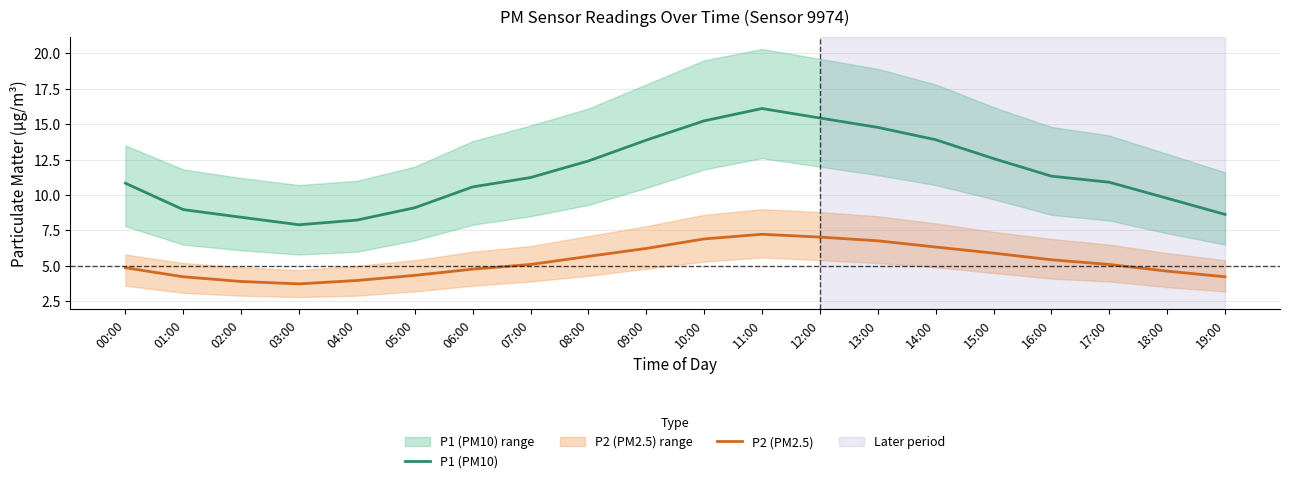

In P1 (PM10), how many points are lower than both neighbors (excluding endpoints)?

1